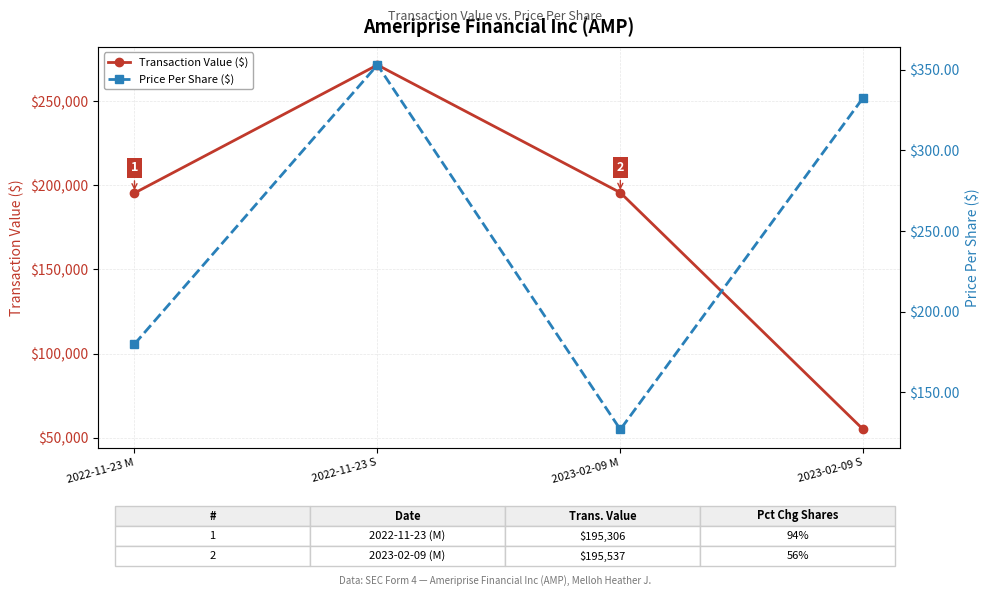

What is the approximate value of Transaction Value ($) at 2022-11-23 M?

195306